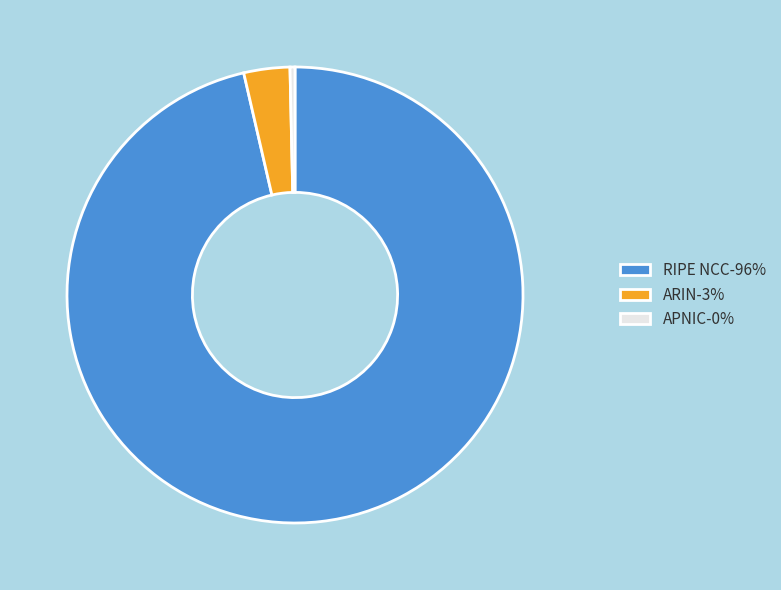

Do APNIC-0% and RIPE NCC-96% together represent more than half of the pie?

Yes